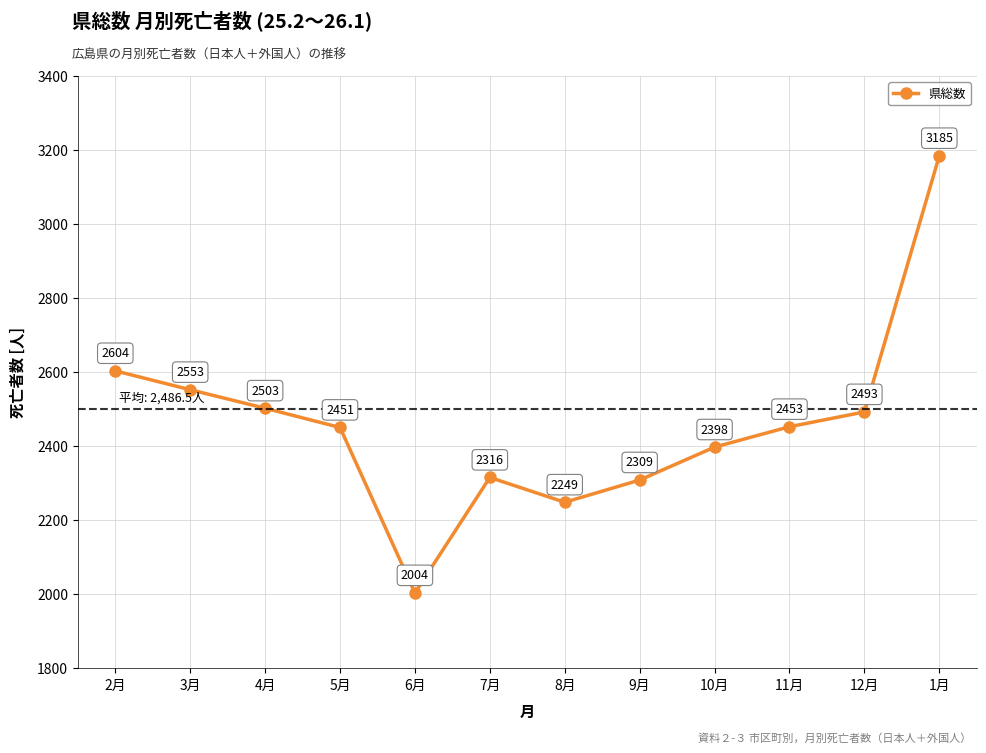

What is the difference between the values at 9月 and 7月?

7